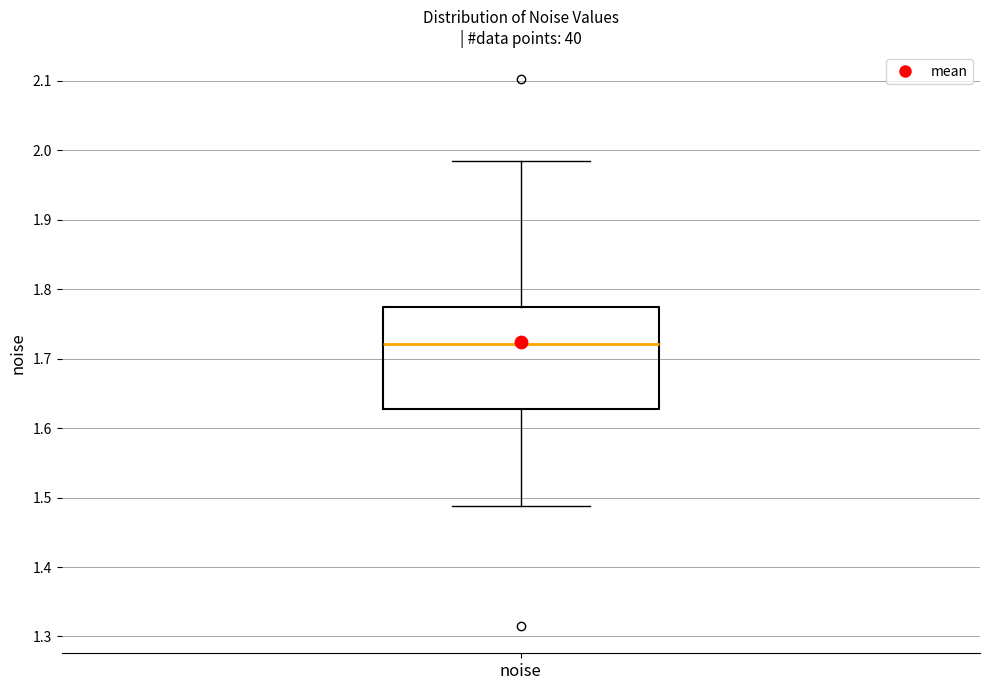

Read this box plot against the y-axis: the position of the median line, the range covered by the box, and the ends of both whiskers. The values are not printed on the chart, so give them approximately, as read against the axis.

median 1.72, box 1.63 to 1.78, whiskers 1.49 to 1.99